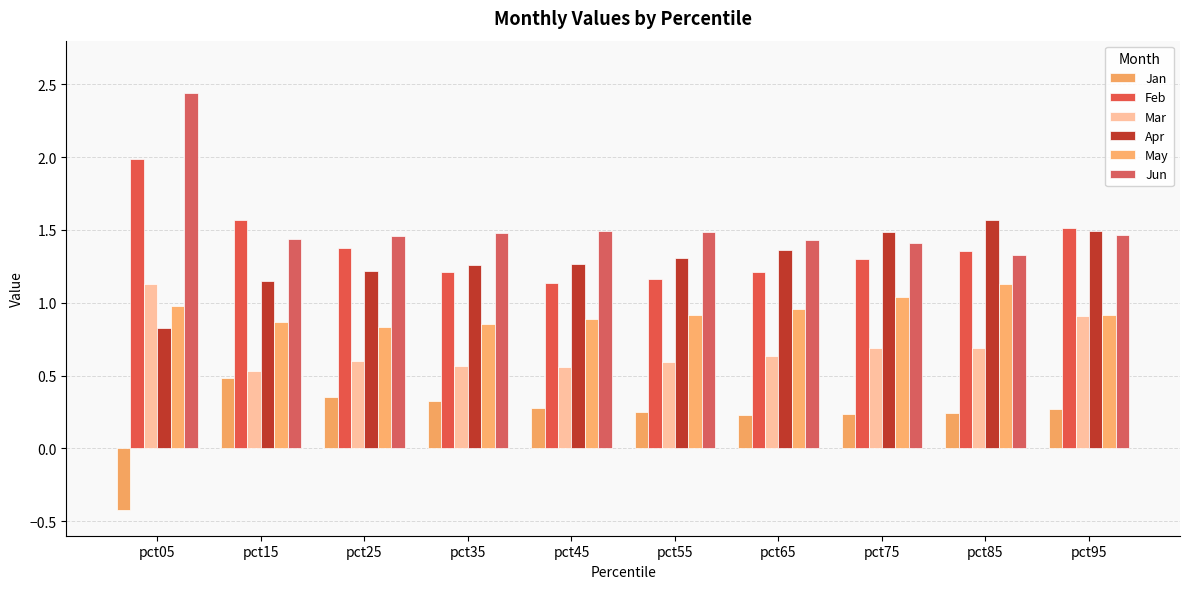

What is the lowest value of the May series?

0.8